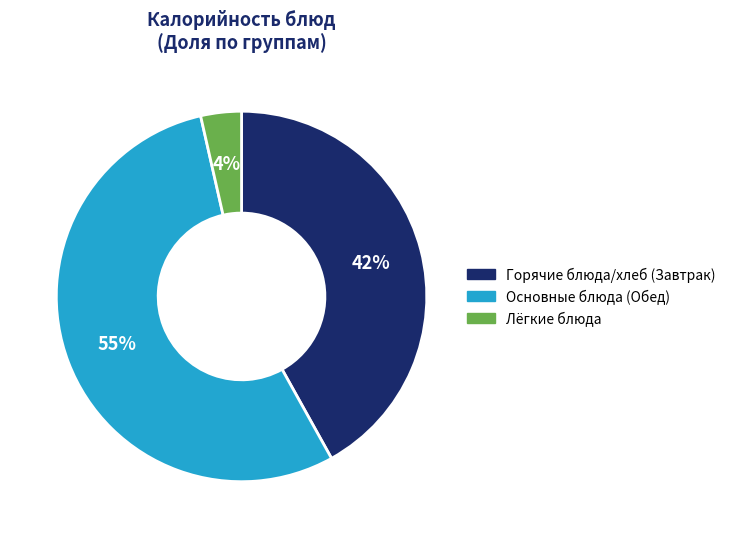

Is there a majority slice in this chart?

Yes